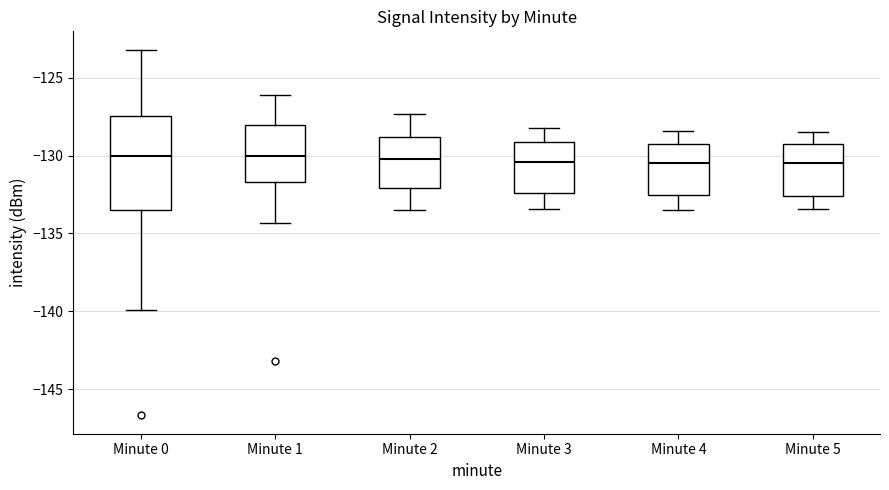

Which box is the tallest, from its lower edge to its upper edge?

Minute 0